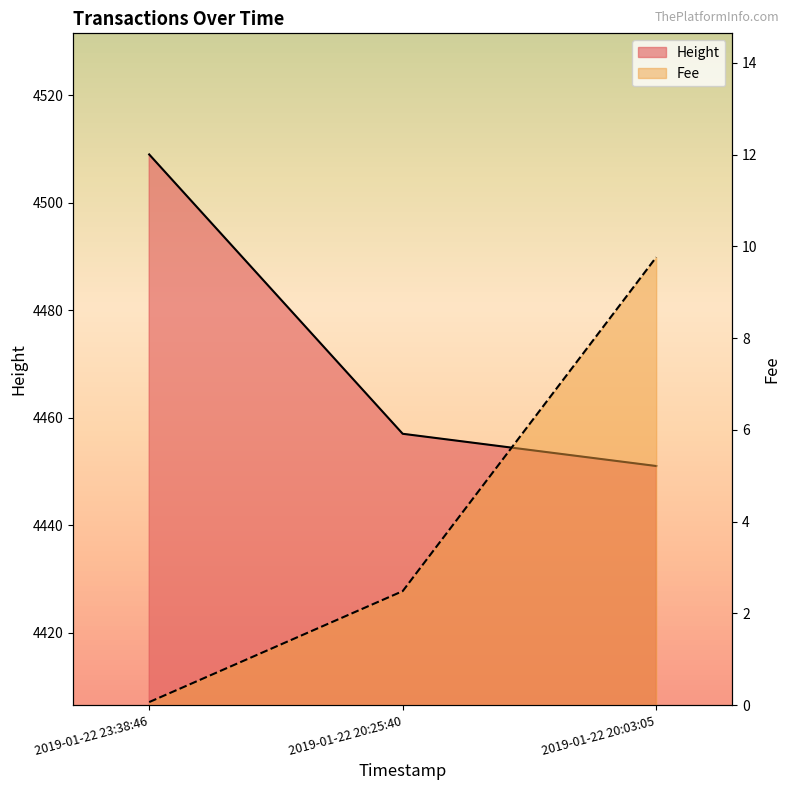

What is the label of the 2nd point from the left?

2019-01-22 20:25:40